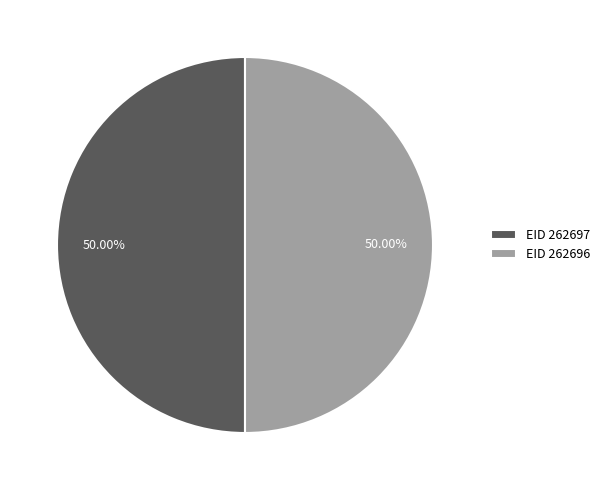

Do EID 262696 and EID 262697 together represent more than half of the pie?

Yes